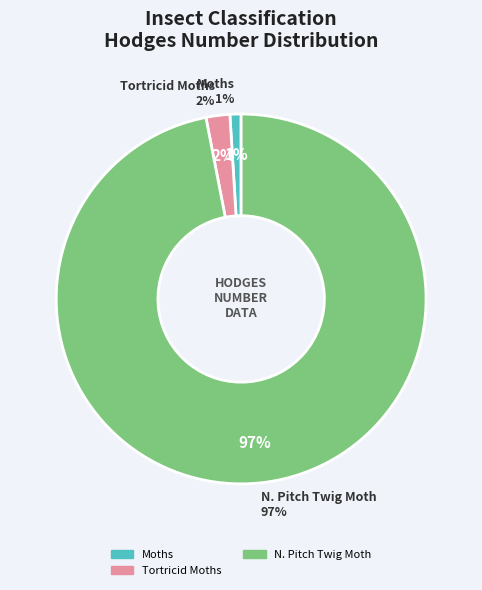

Is it true that Tortricid Moths - 2701 to 3860 is 13% of the pie?

False